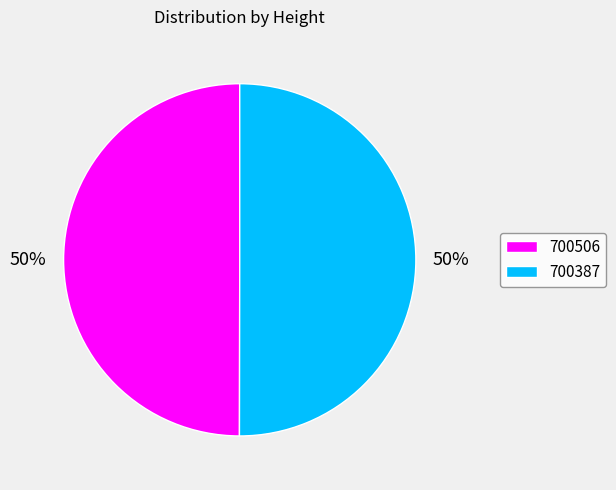

How many slices are in this pie chart?

2